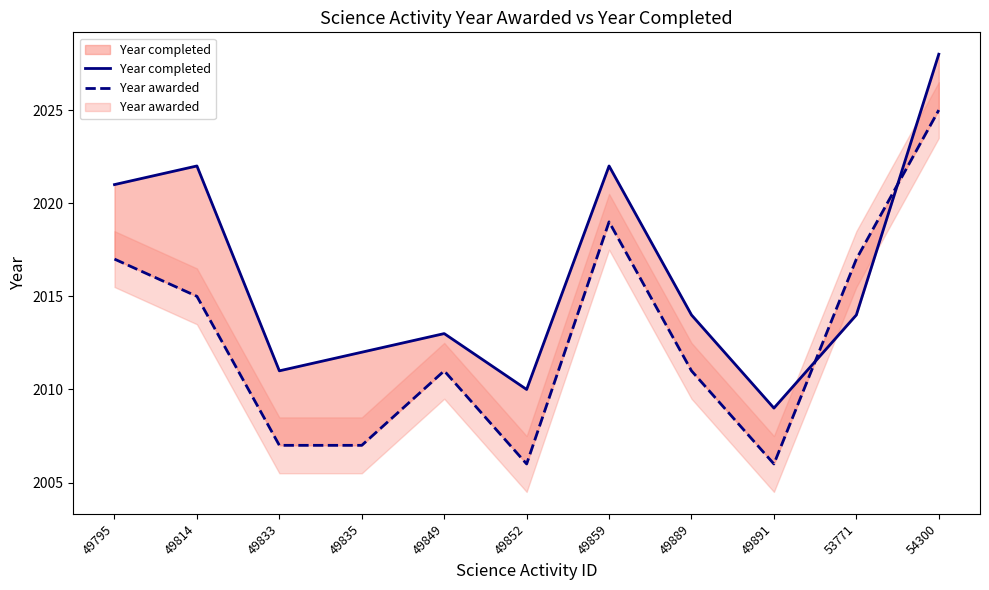

Between 49891 and 53771, which series saw the biggest shift?

Year awarded